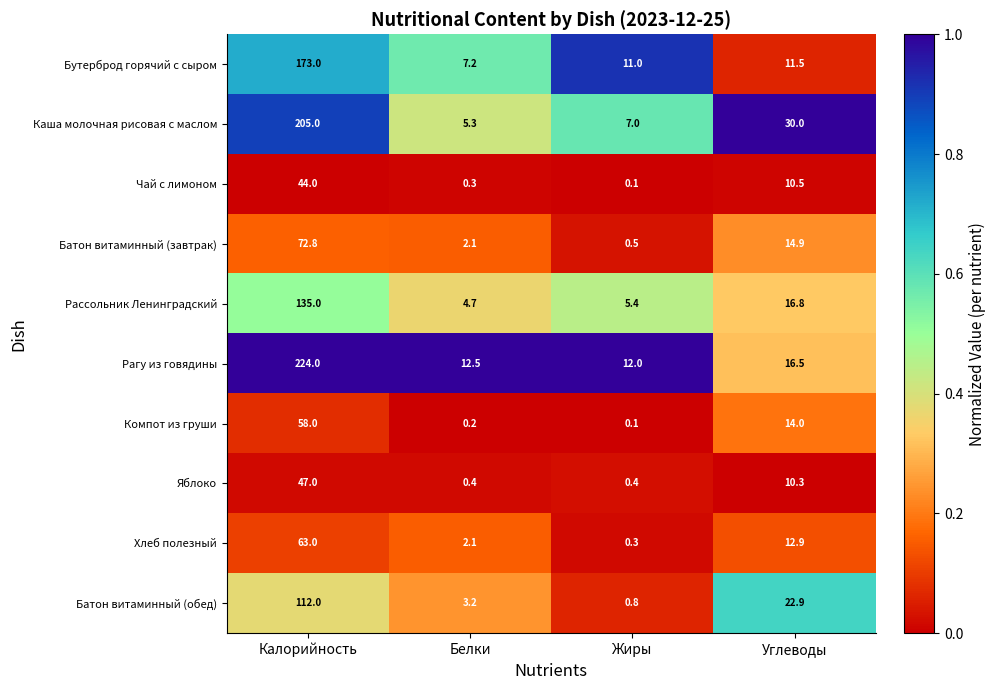

Is it true that Батон витаминный (завтрак) equals 72.8 at Калорийность?

True